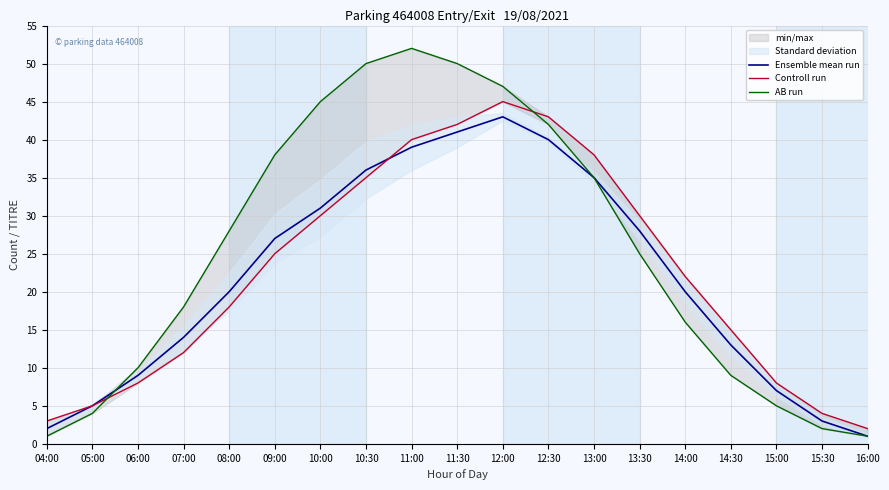

What is the label of the 10th point from the left?

11:30